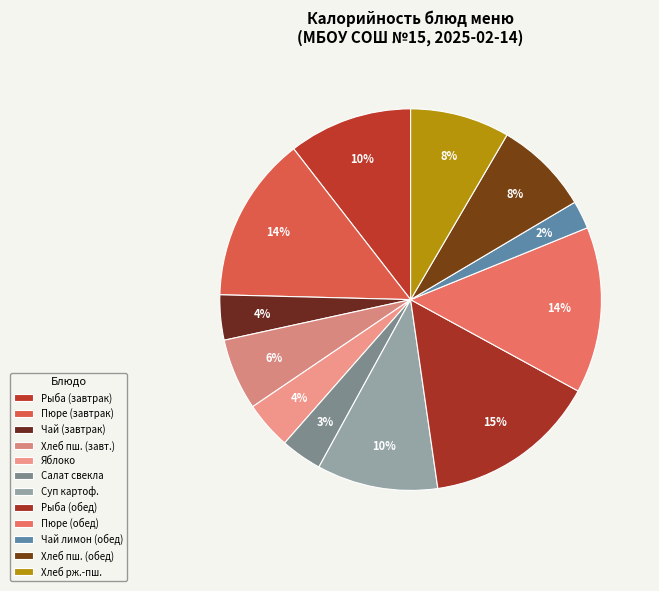

How many slices are in this pie chart?

12